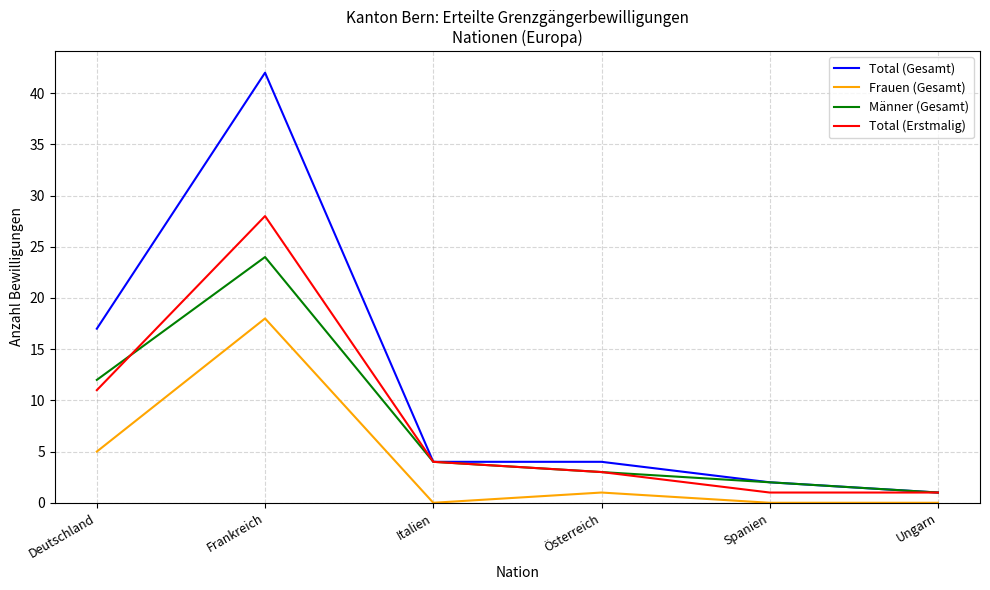

The Frauen (Gesamt) series shows 1 at Österreich. True or false?

True